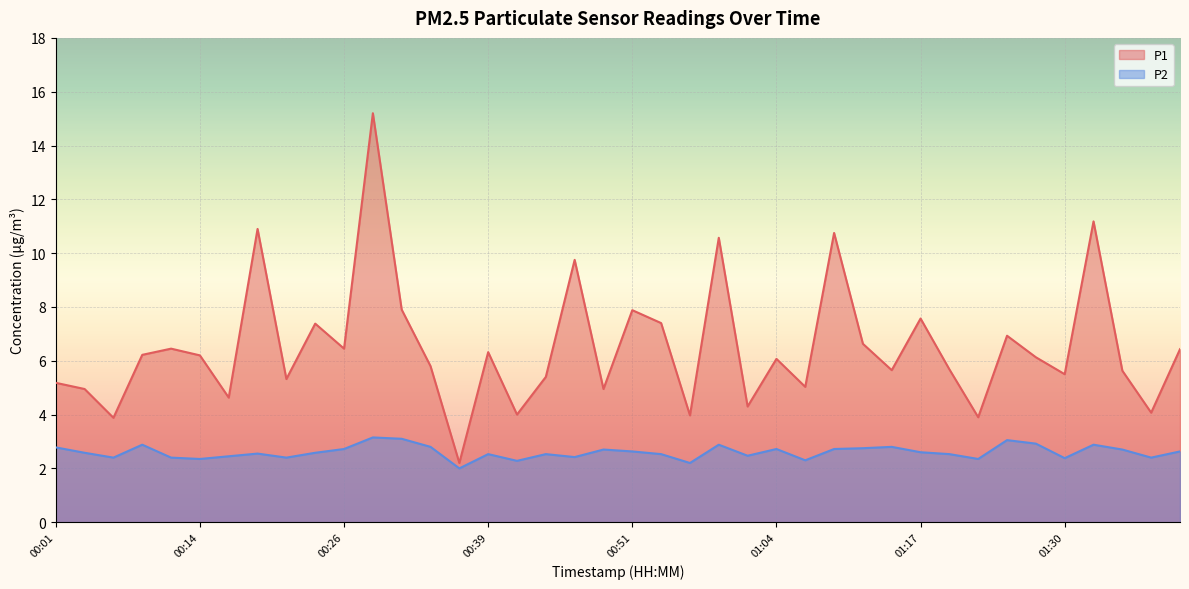

What is the sum of the P1 values at 01:35 and 01:30?

11.1